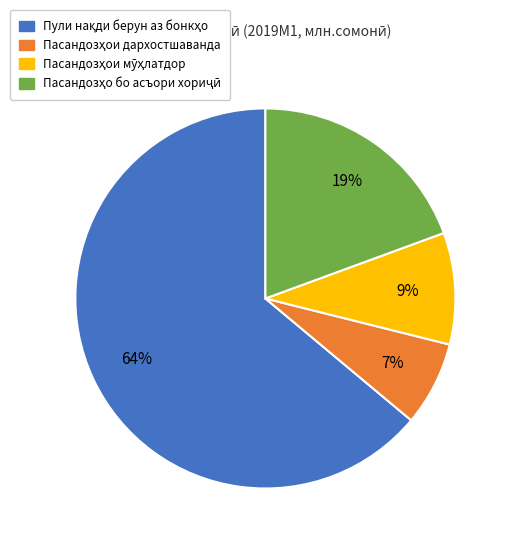

To the nearest percent, what is the average slice percentage?

25%